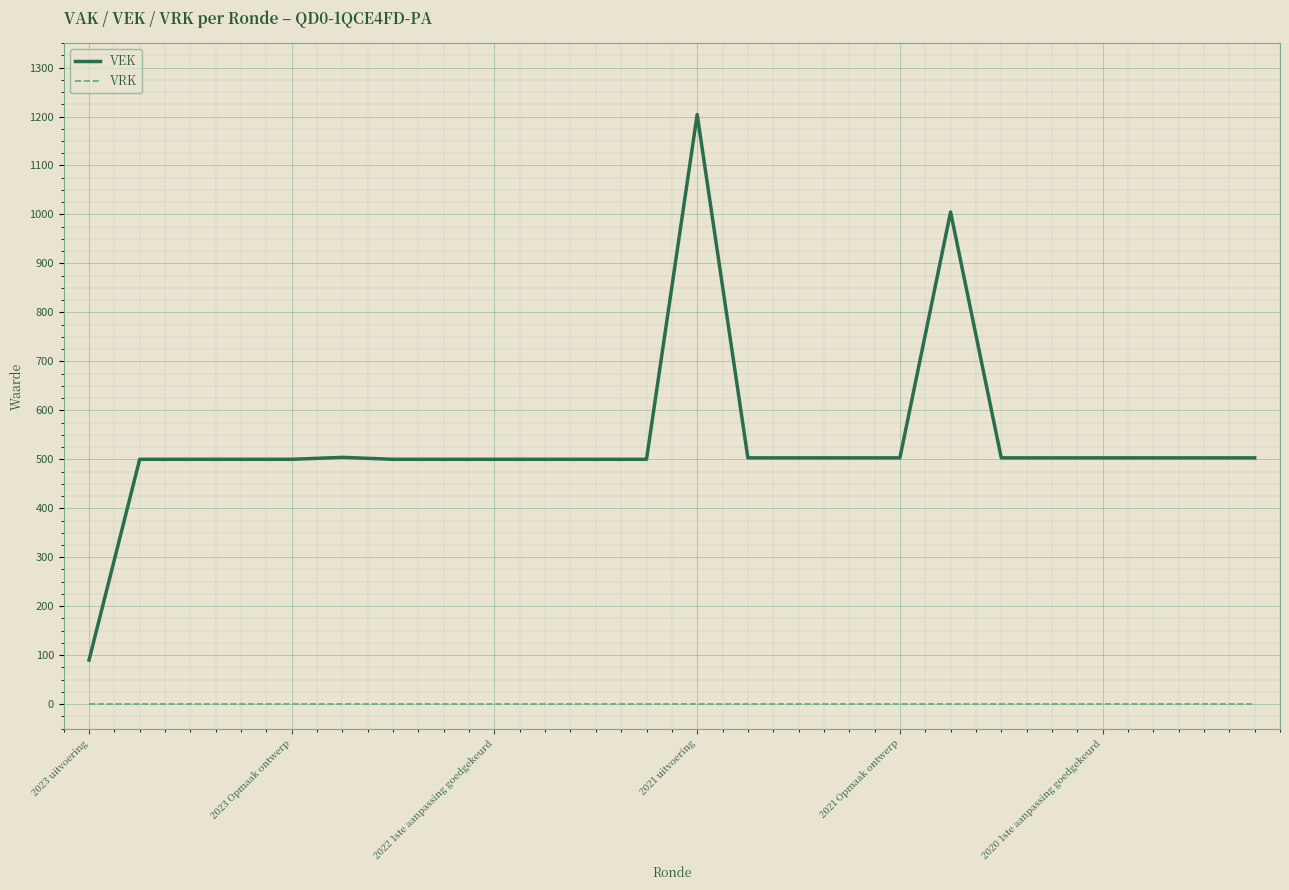

Which series has the largest range (max minus min)?

VEK